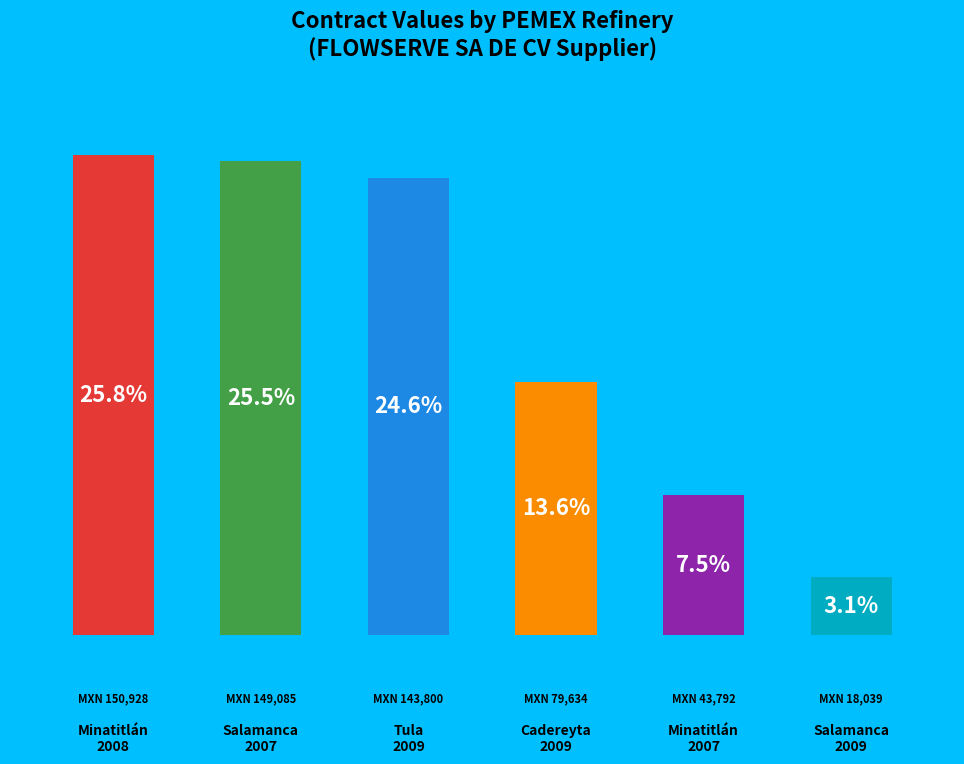

Does the chart contain any negative values?

No